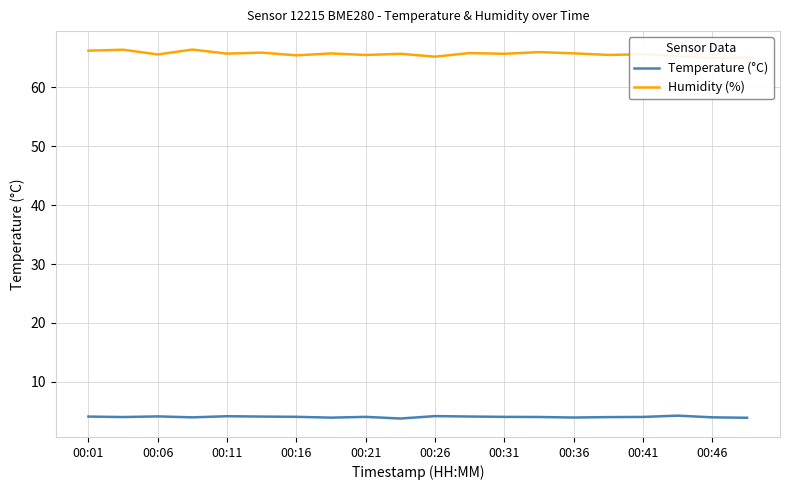

Rank the series by their maximum value, from lowest to highest.

Temperature (°C), Humidity (%)